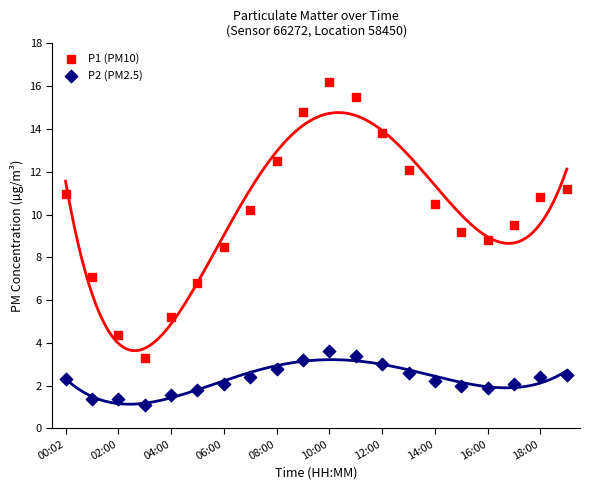

Across all data points, what is the range of Y values (max minus min)?

15.1